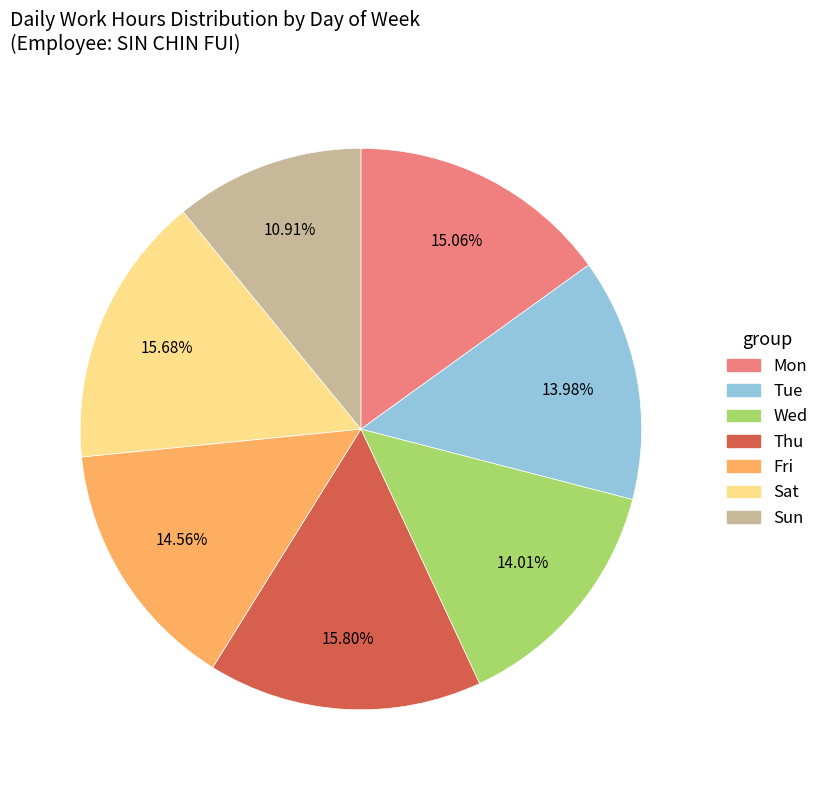

Does any single category account for the majority?

No